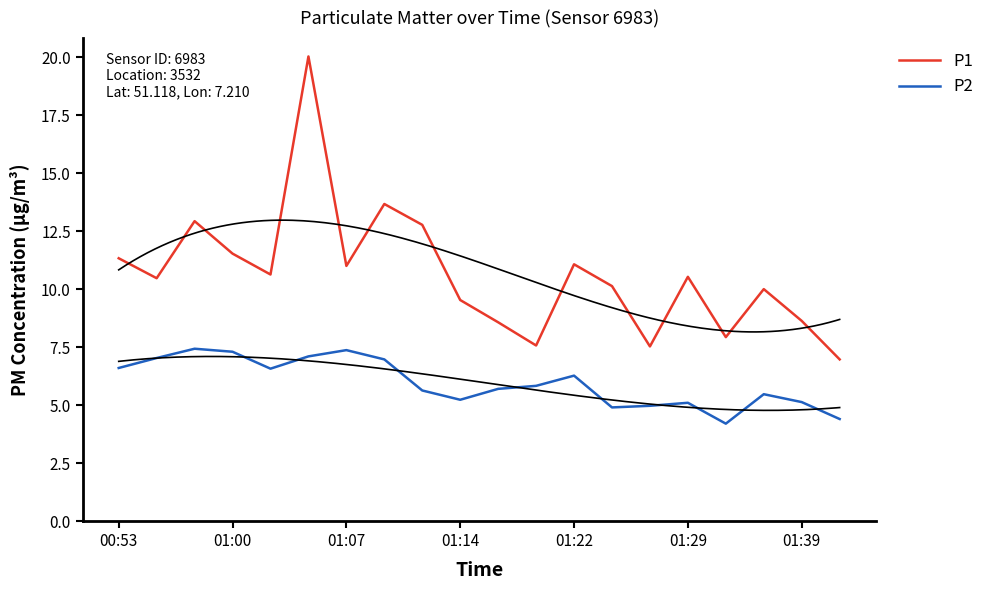

List the series in order of their peak value, highest first.

P1, P2